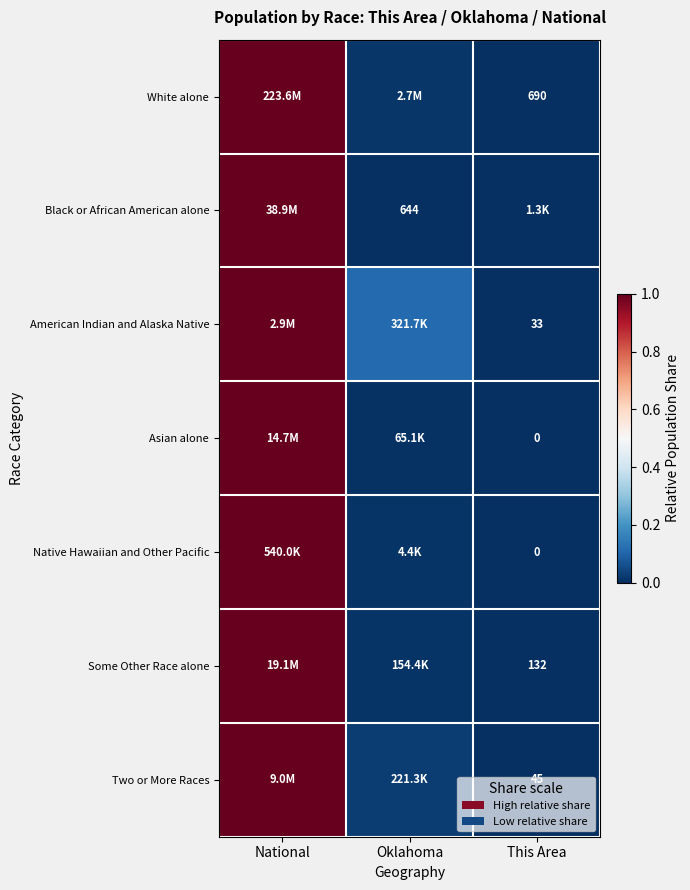

List the labels in order of Asian alone value, smallest first.

This Area, Oklahoma, National